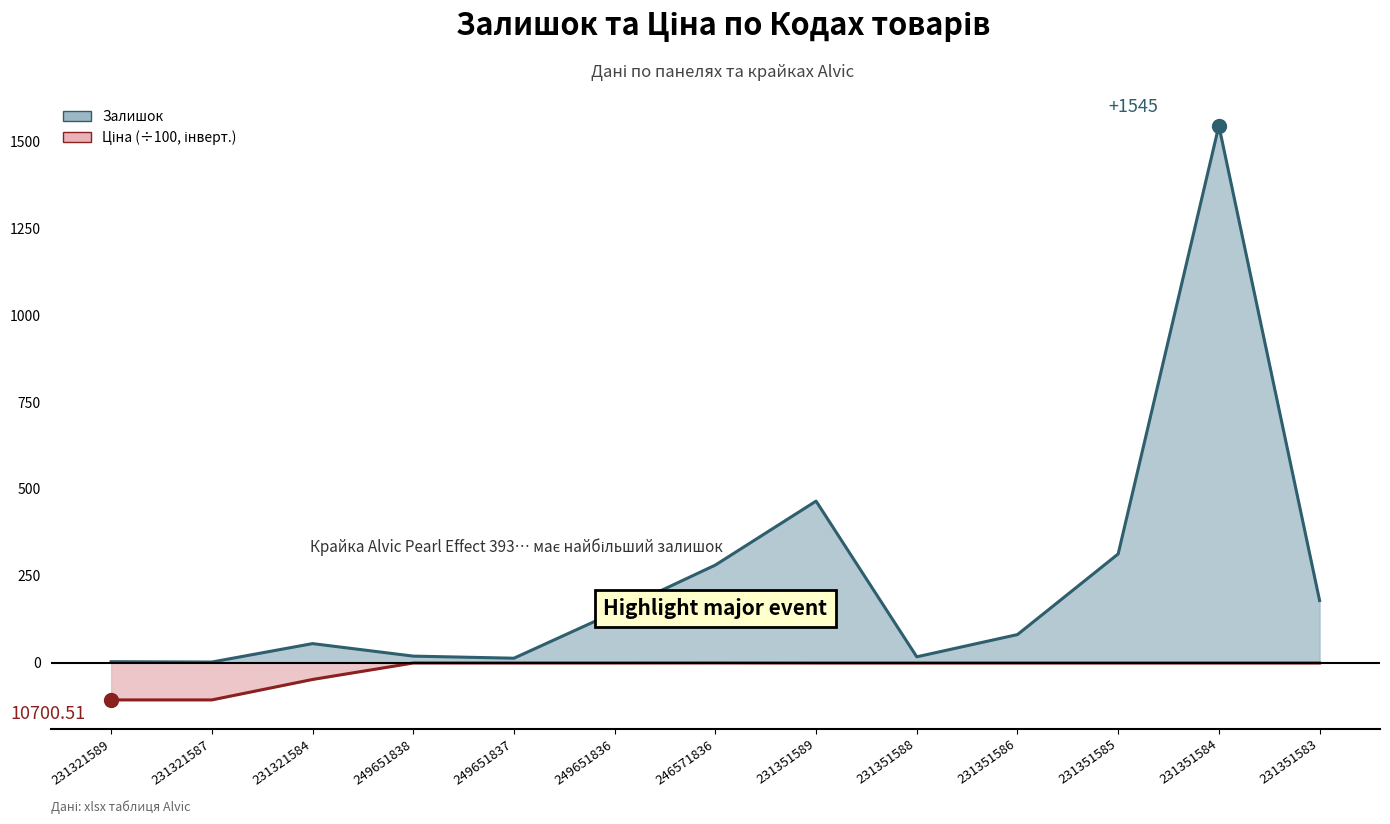

At 231321589, list the series in order from largest to smallest.

Залишок, Ціна